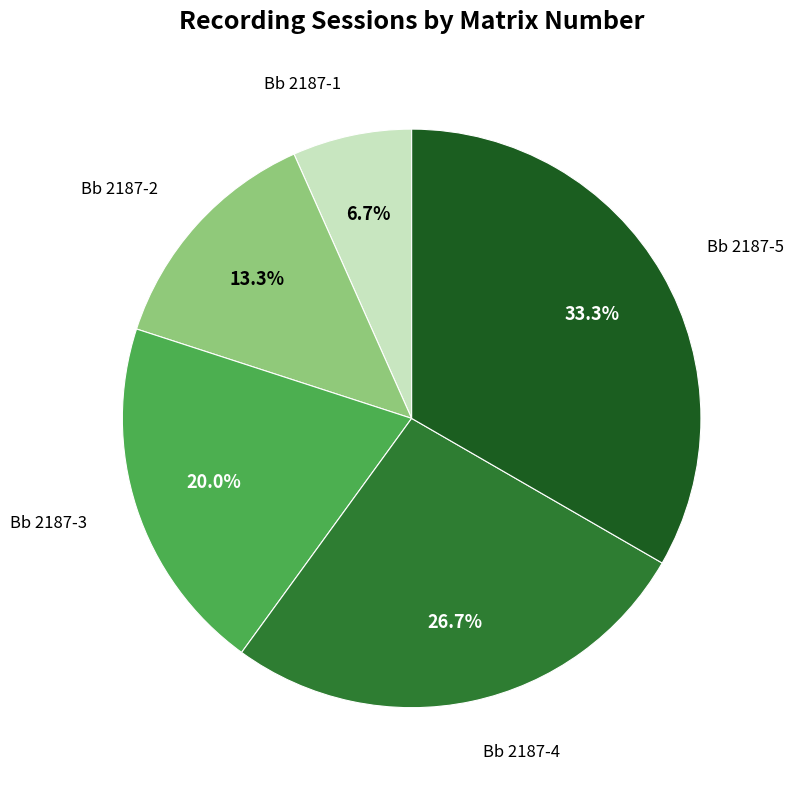

Which has a higher value, Bb 2187-2 or Bb 2187-4?

Bb 2187-4